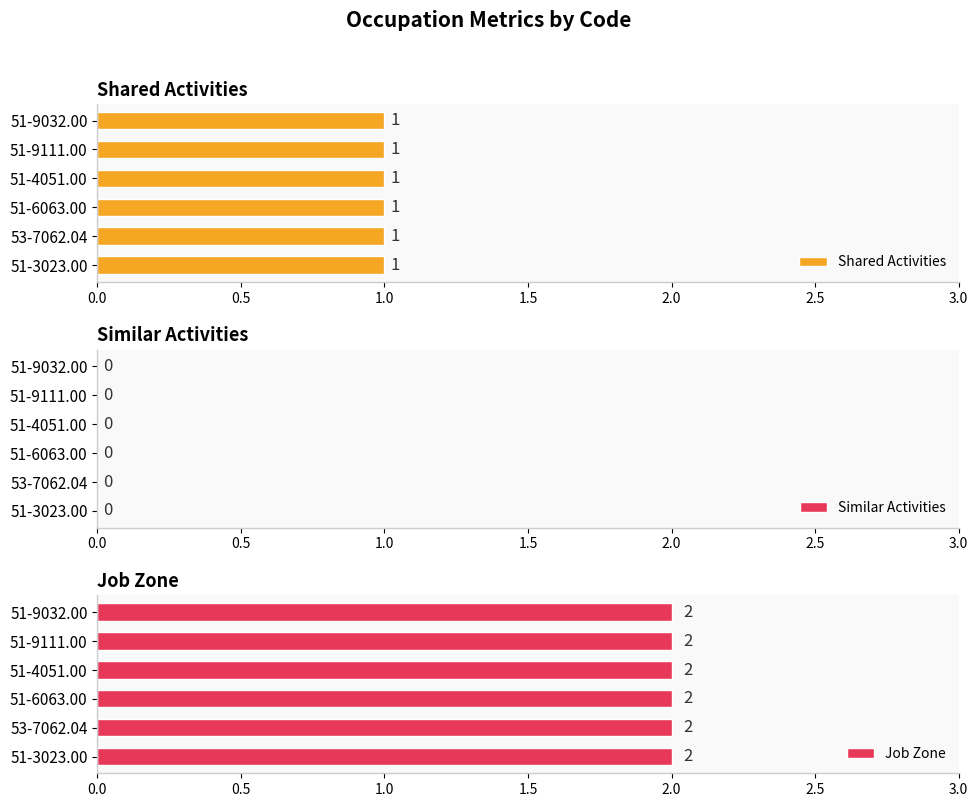

Which category has the lowest value across all series?

51-3023.00